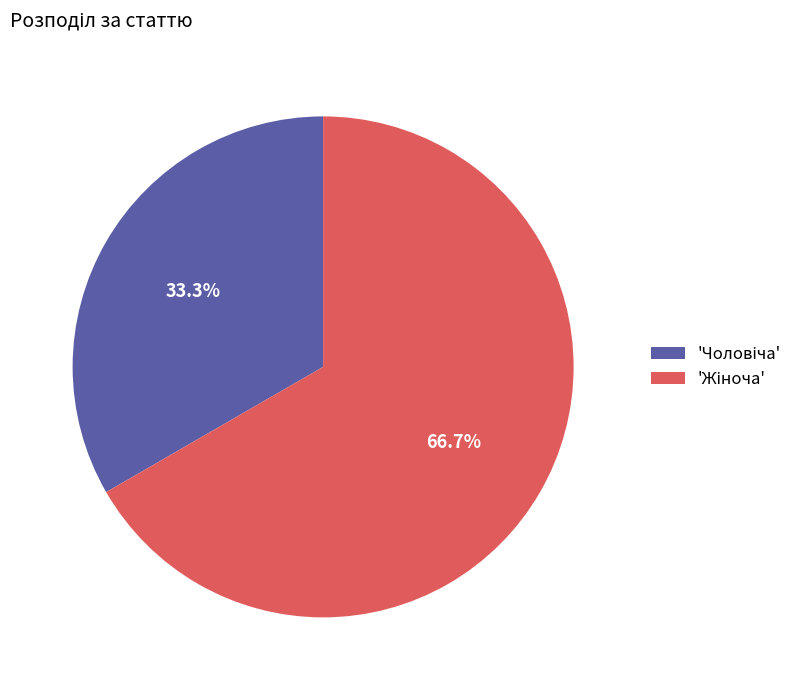

Is there a majority slice in this chart?

Yes